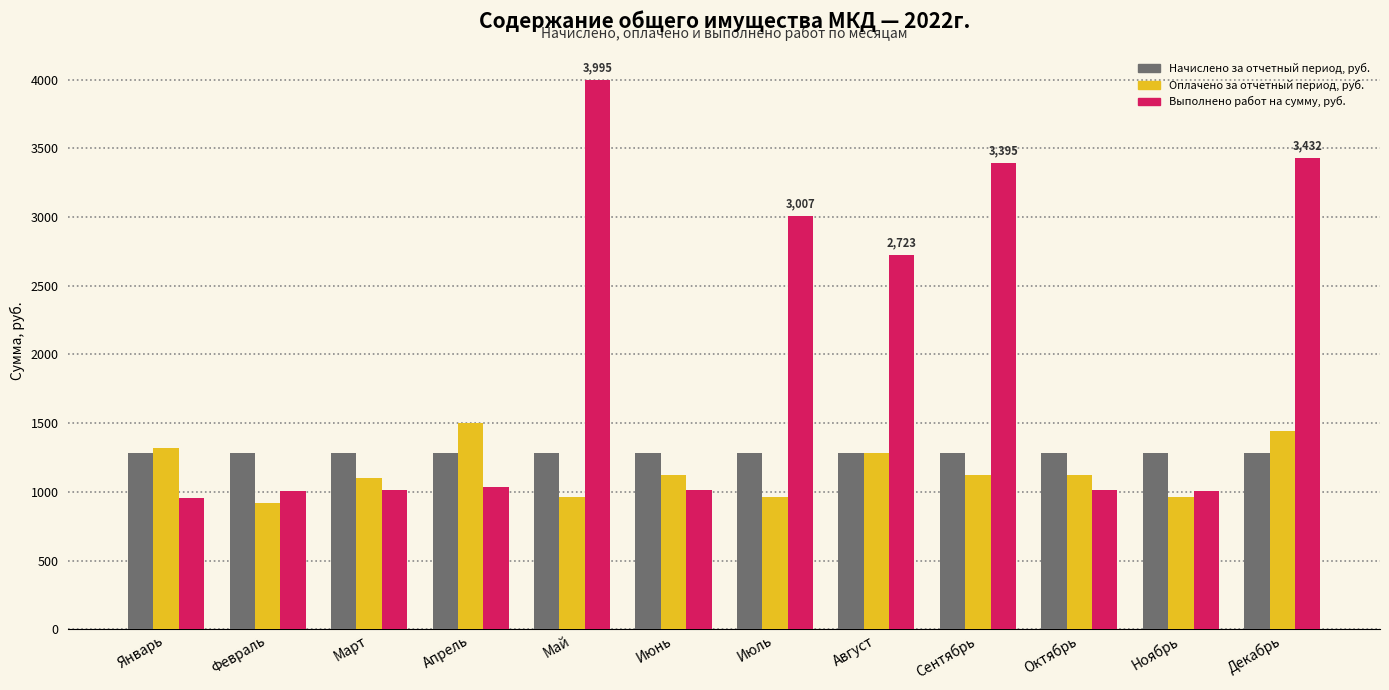

Rank the series by their average value, from highest to lowest.

Выполнено работ на сумму, руб., Начислено за отчетный период, руб., Оплачено за отчетный период, руб.